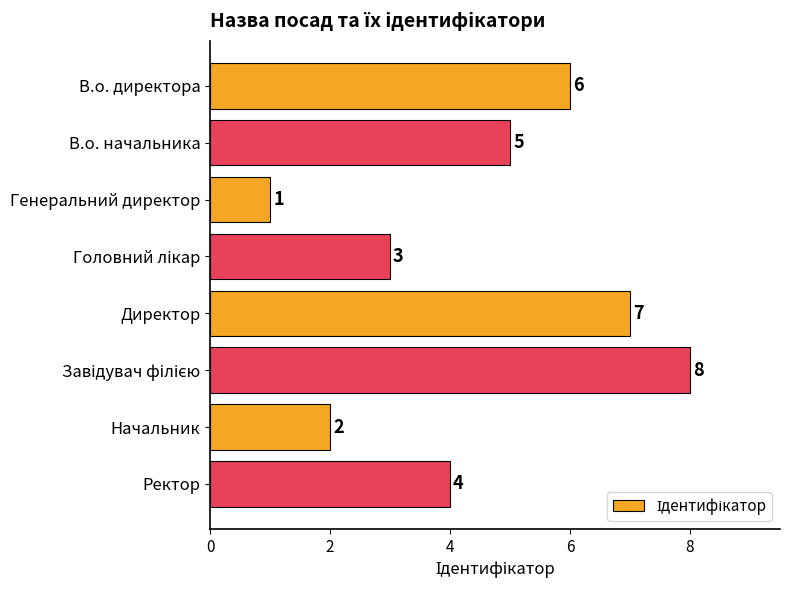

Between В.о. директора and Ректор, which is larger?

В.о. директора